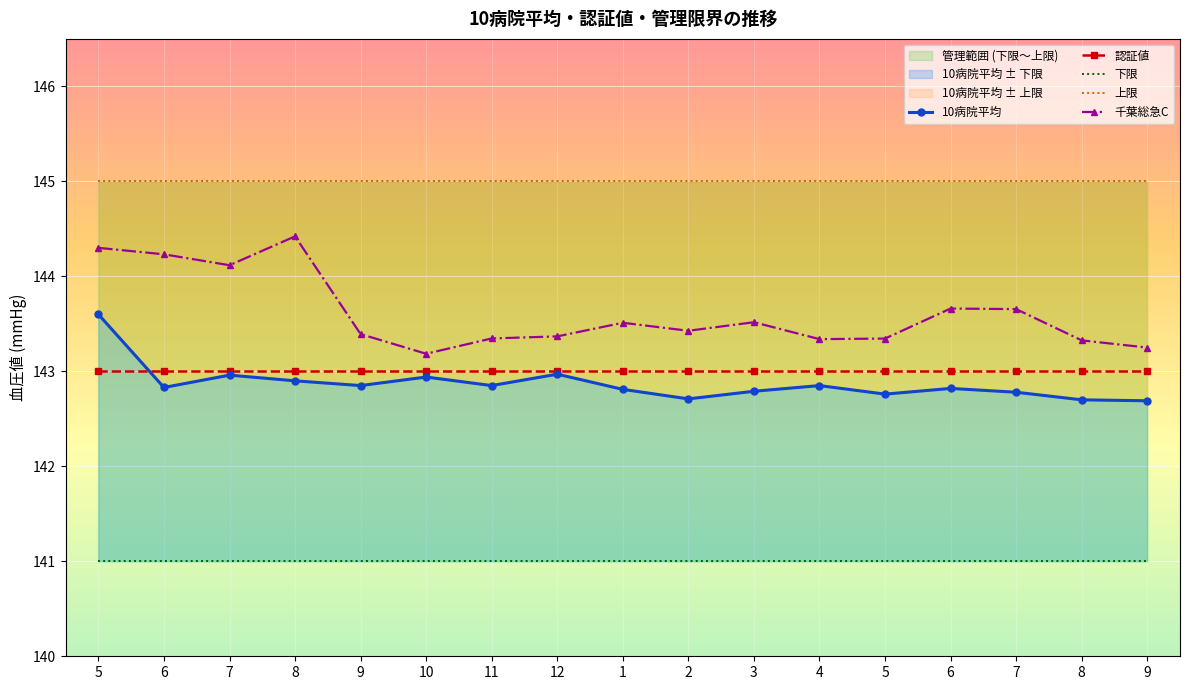

Which series has the largest range (max minus min)?

千葉総急C